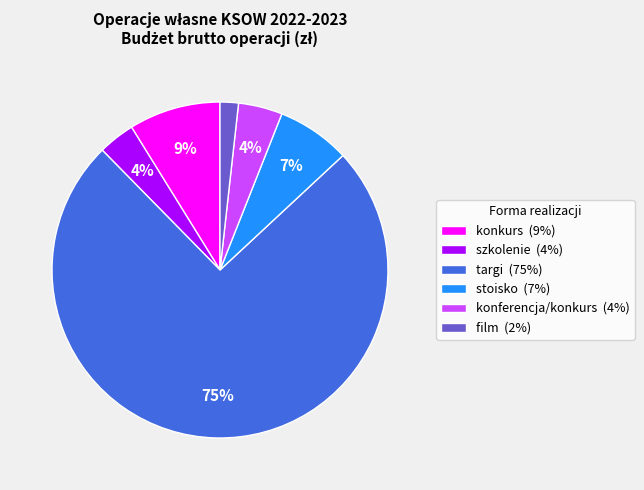

Which slice is the smallest?

film (2%)